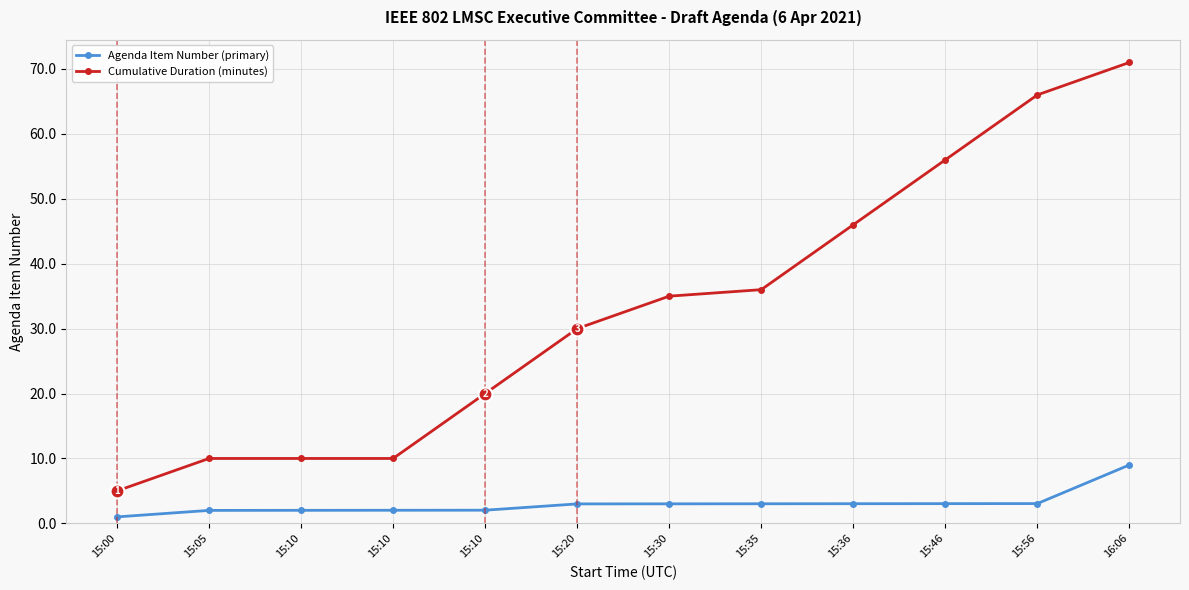

Which category has the highest value across all series?

16:06